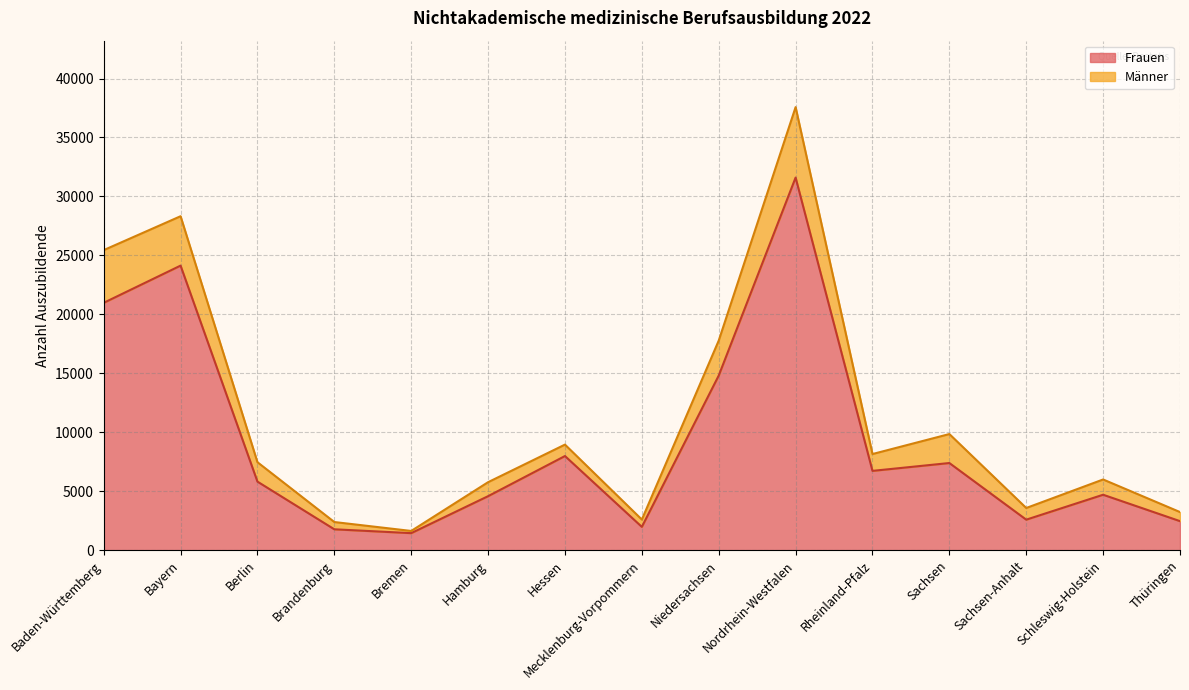

What is the highest value of the Frauen series?

31600